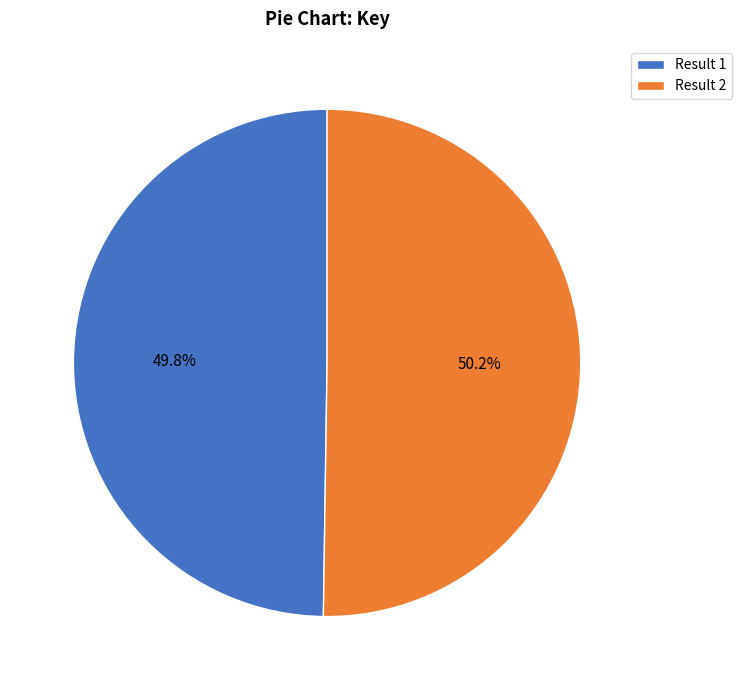

How much of the chart is everything except Result 1?

50.2%